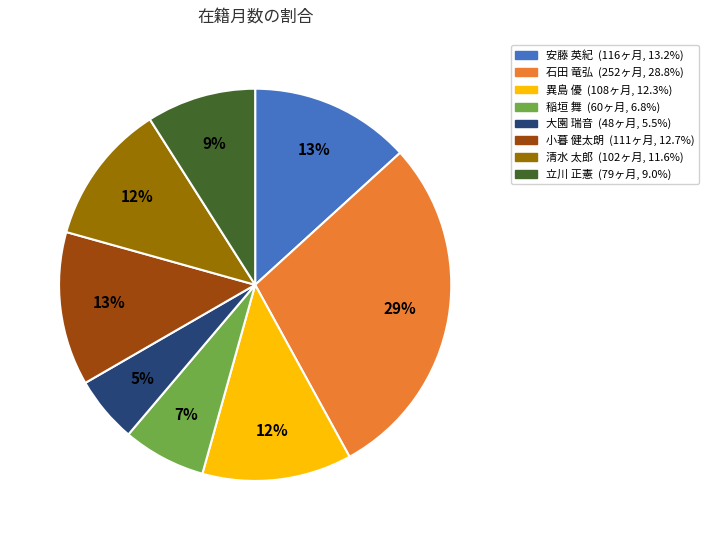

Which has a higher value, 石田 竜弘 or 異島 優?

石田 竜弘